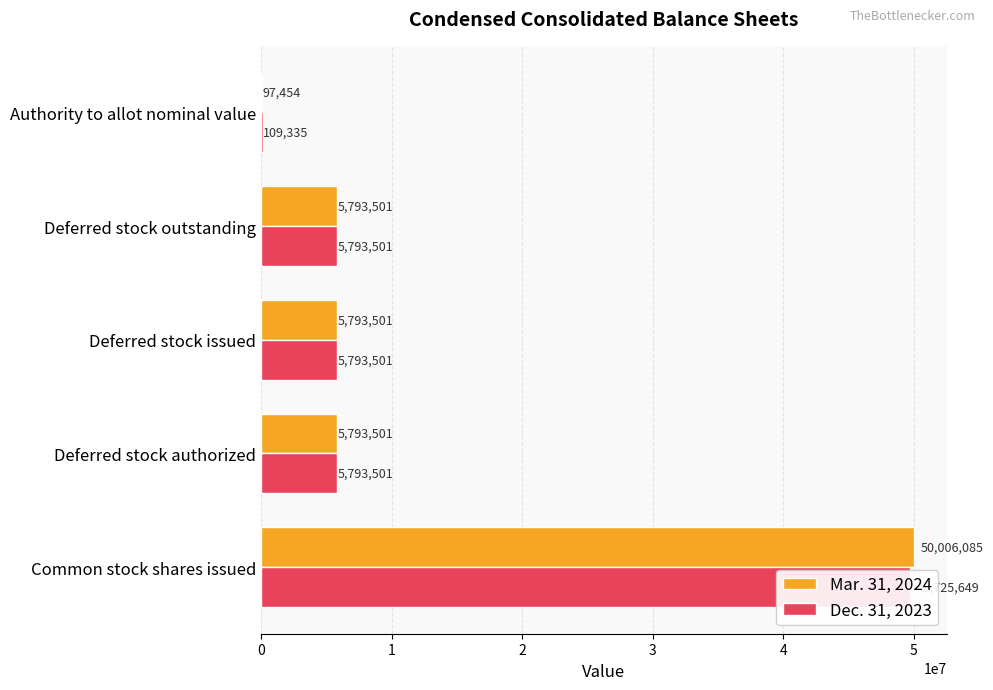

Is the value of Mar. 31, 2024 at Common stock shares issued greater than the value of Dec. 31, 2023 at Common stock shares issued?

Yes